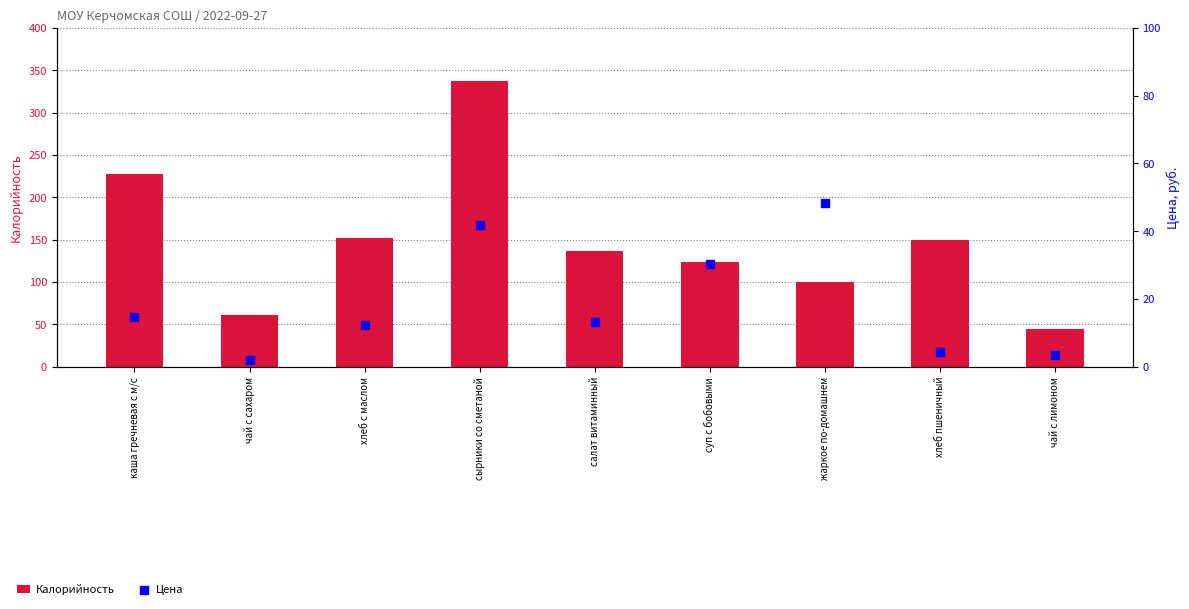

What is the total value across all series at салат витаминный?

150.2